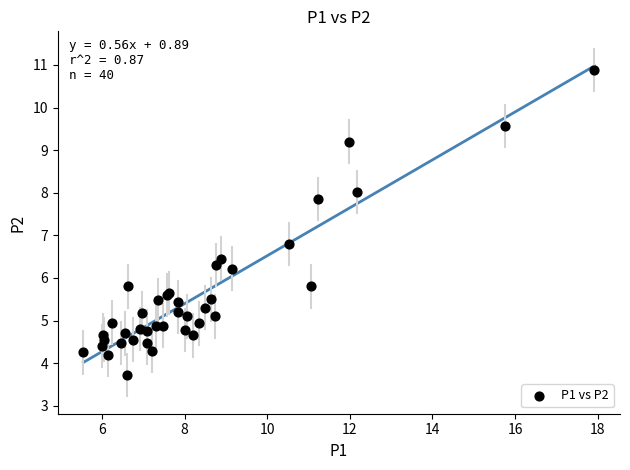

What Y value in the scatter plot is closest to 7?

6.8